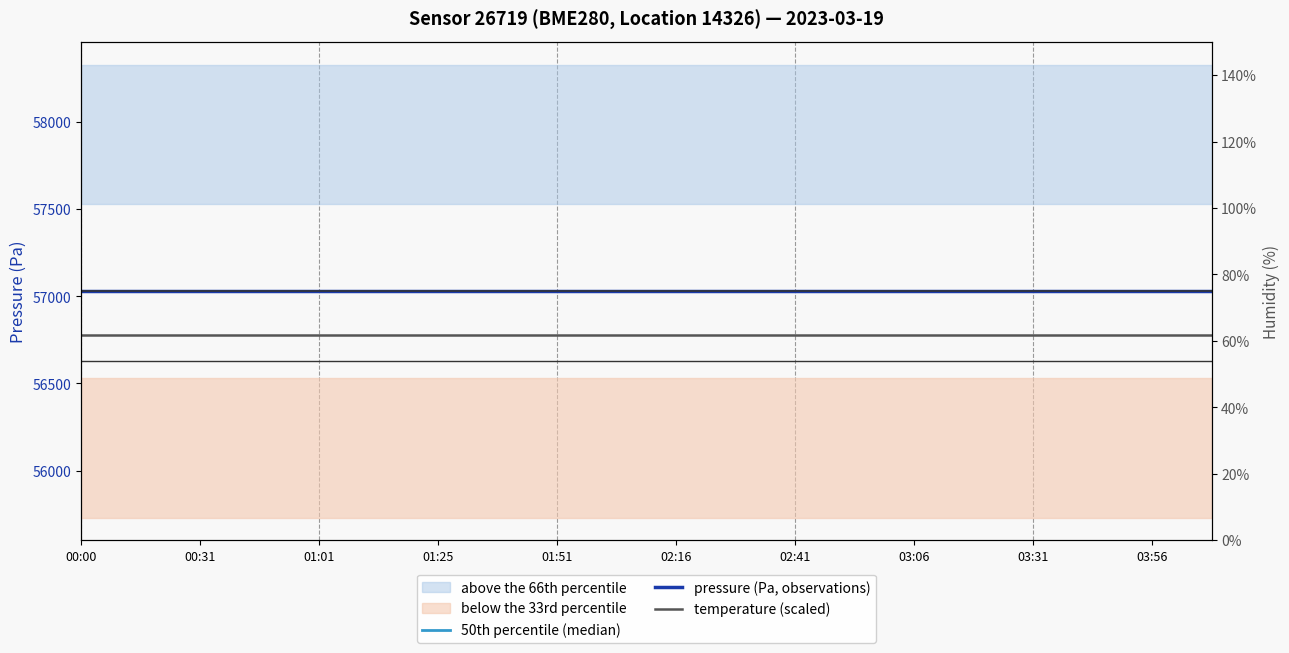

What is the sum of the 50th percentile (median) values at 03:06 and 15?

114060.1